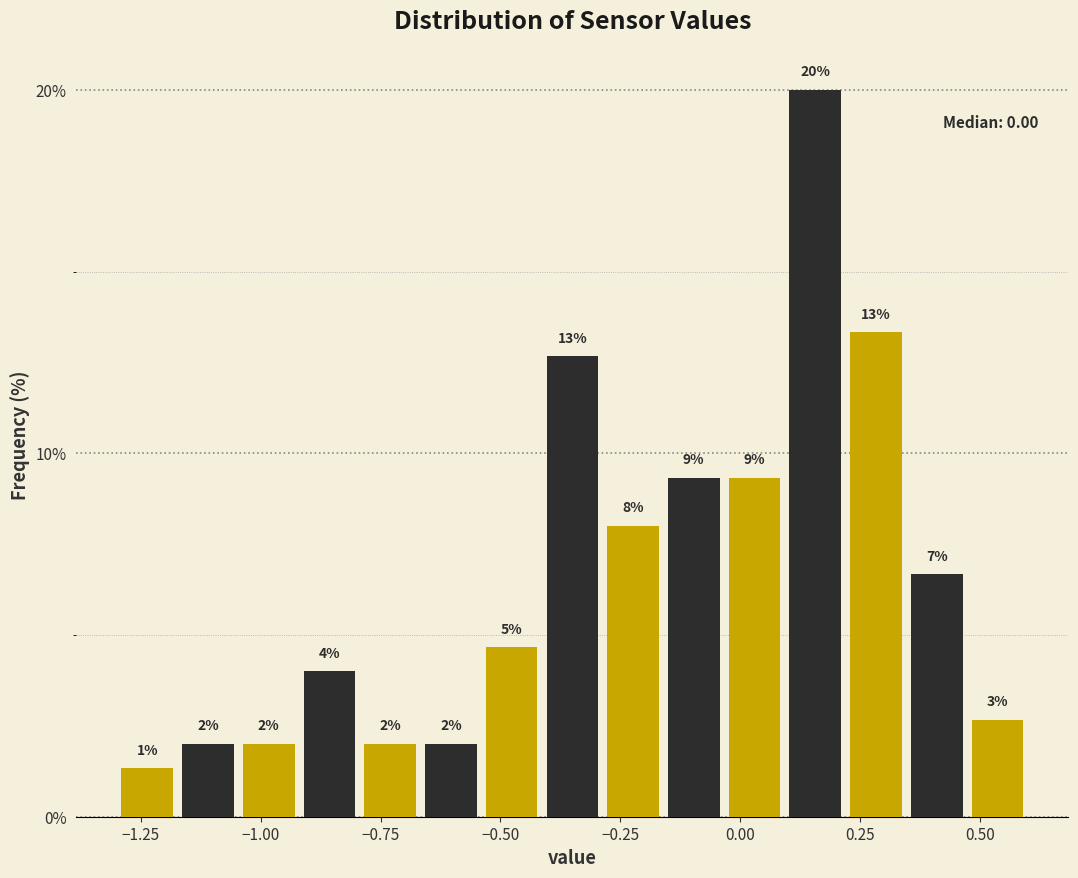

Read against the x-axis, roughly where is the centre of the tallest bar?

0.15